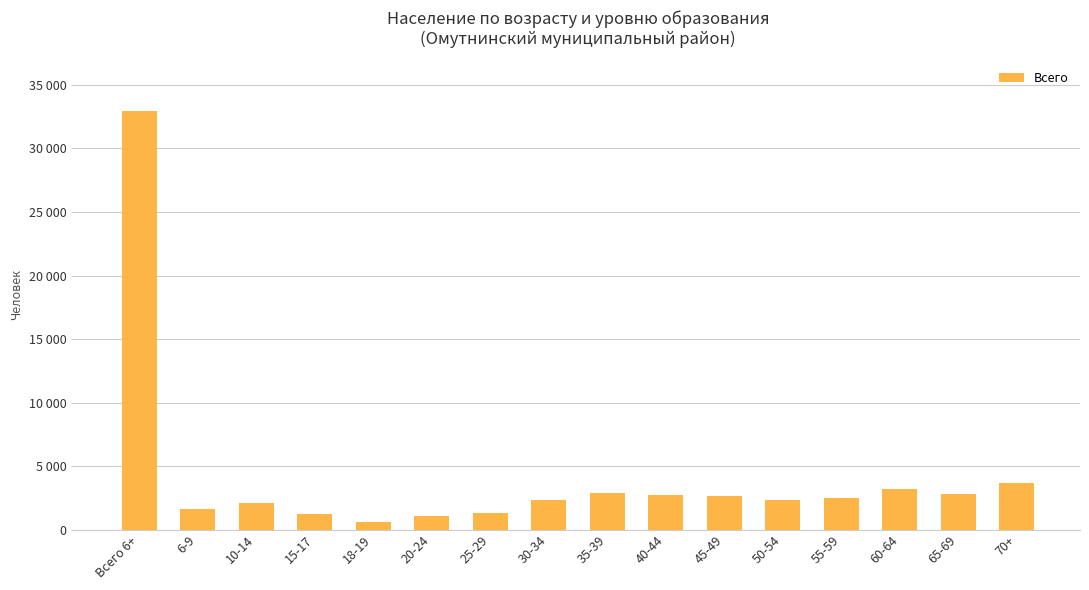

True or false: the data shows 3471 at 10-14.

False